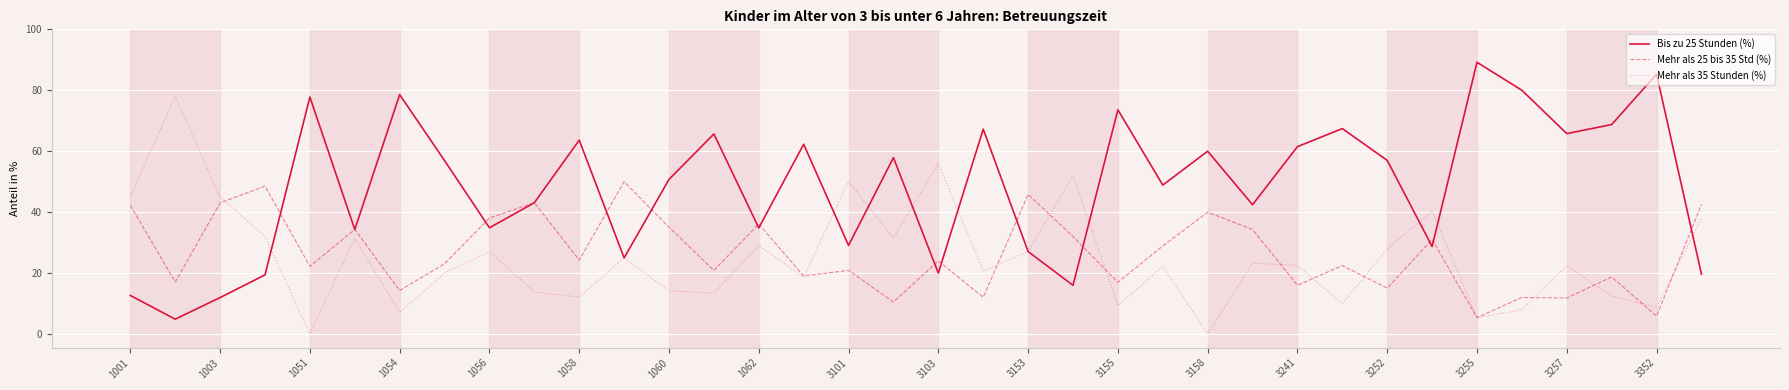

Which series has the largest total across all categories?

Bis zu 25 Stunden (%)